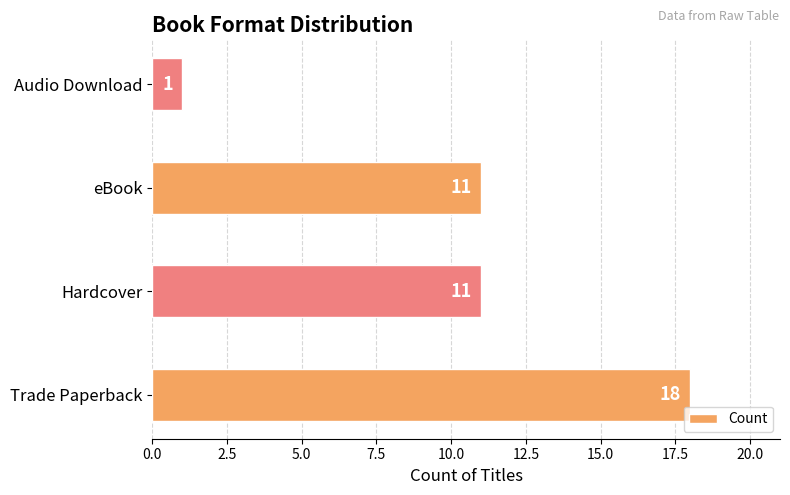

How many values are between 11 and 18?

3